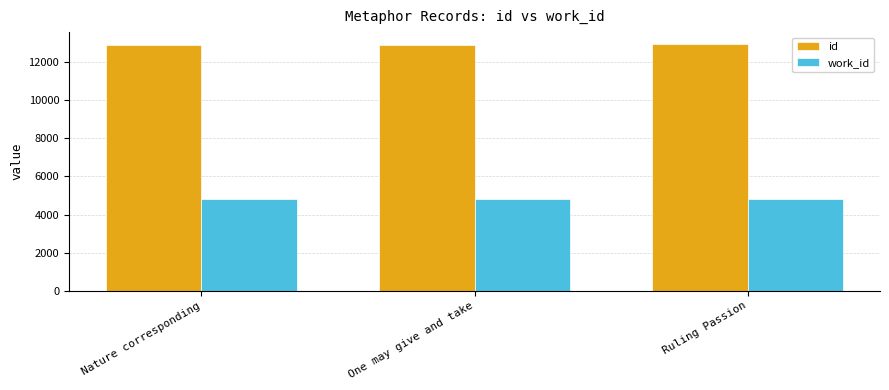

What is the average value of the id series?

12901